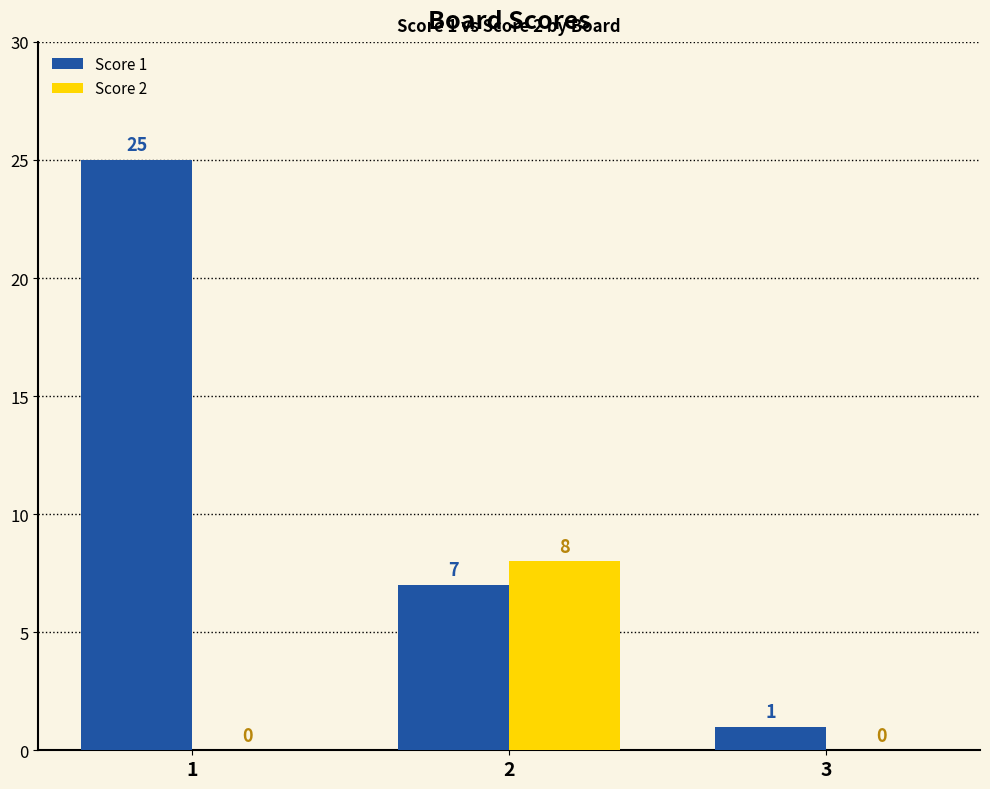

Which series changed the most between 1 and 2?

Score 1